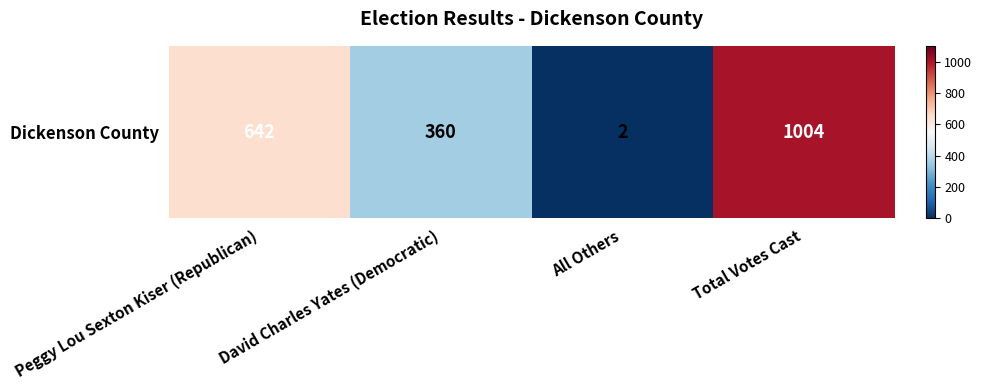

Count the values in the range 360 to 1004.

3